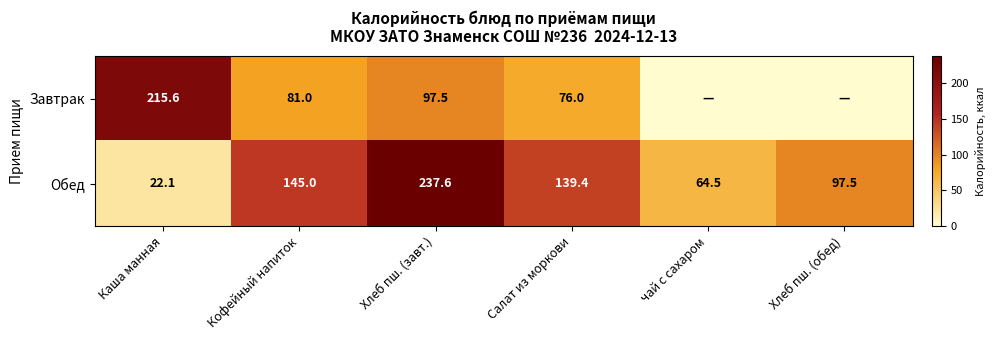

What is the average value of the Обед series?

117.7